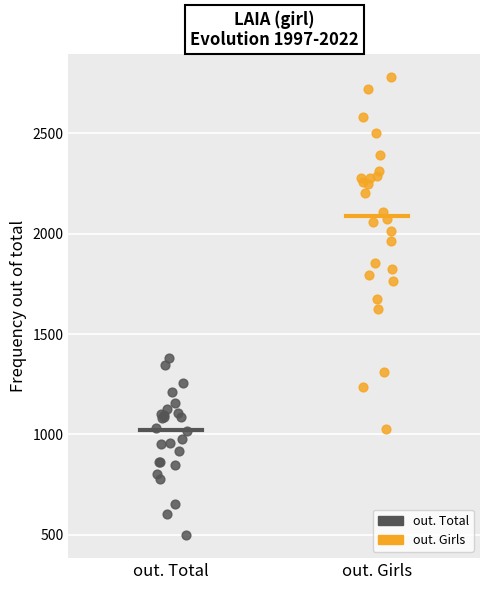

Which series contains the lowest Y value?

out. Total